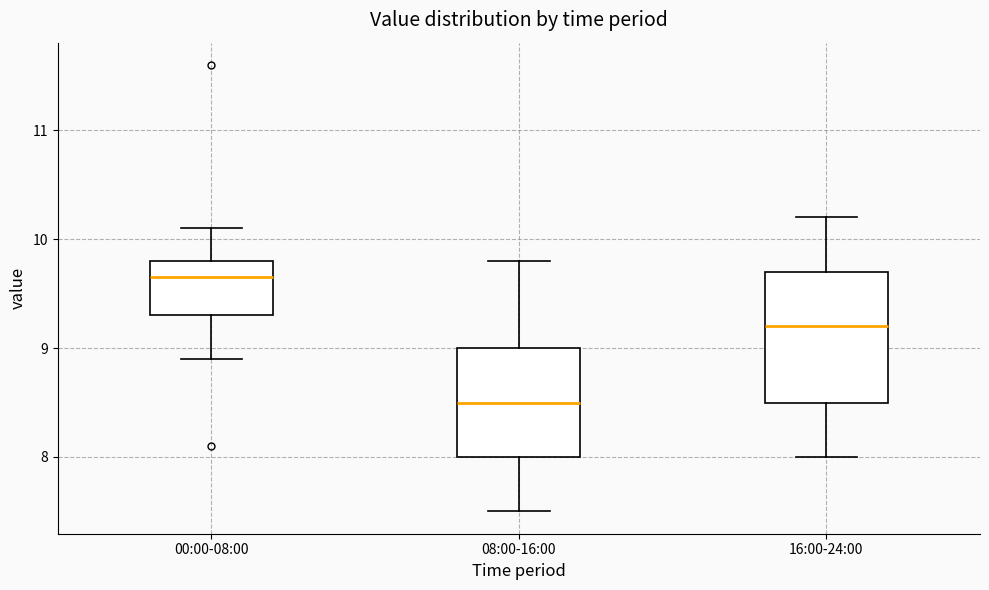

Reading left to right, transcribe this box plot: for each box, give where its median line is, the range the box spans, and where its two whiskers end, as read against the y-axis. The values are not printed on the chart, so give them approximately, as read against the axis.

00:00-08:00: median 9.7, box 9.3 to 9.8, whiskers 8.9 to 10.1
08:00-16:00: median 8.5, box 8.0 to 9.0, whiskers 7.5 to 9.8
16:00-24:00: median 9.2, box 8.5 to 9.7, whiskers 8.0 to 10.2